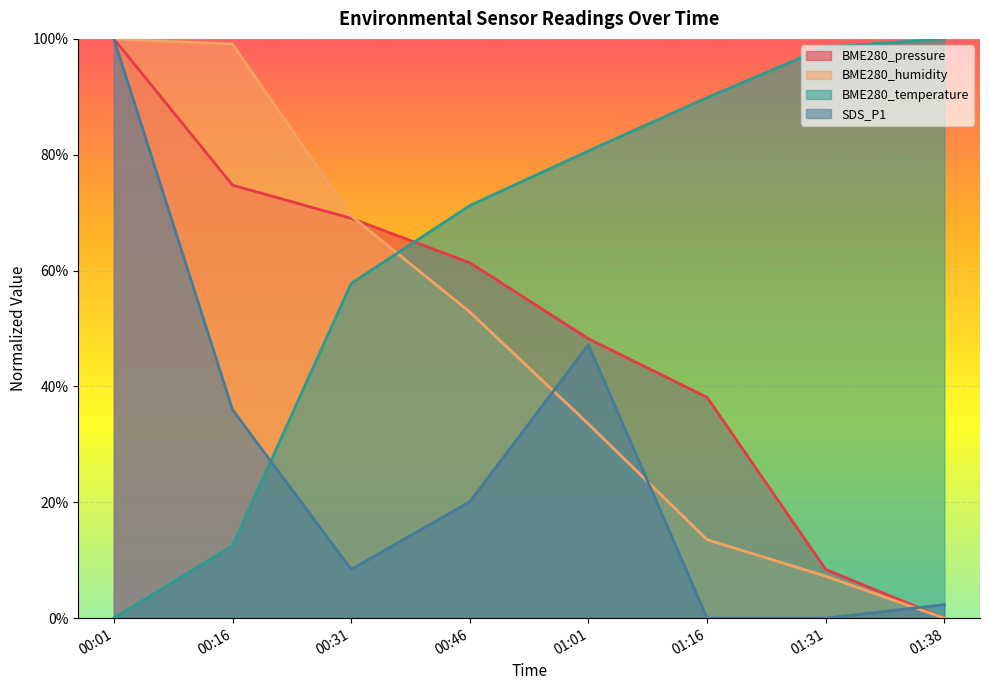

What is the sum of all BME280_humidity values?

3.8